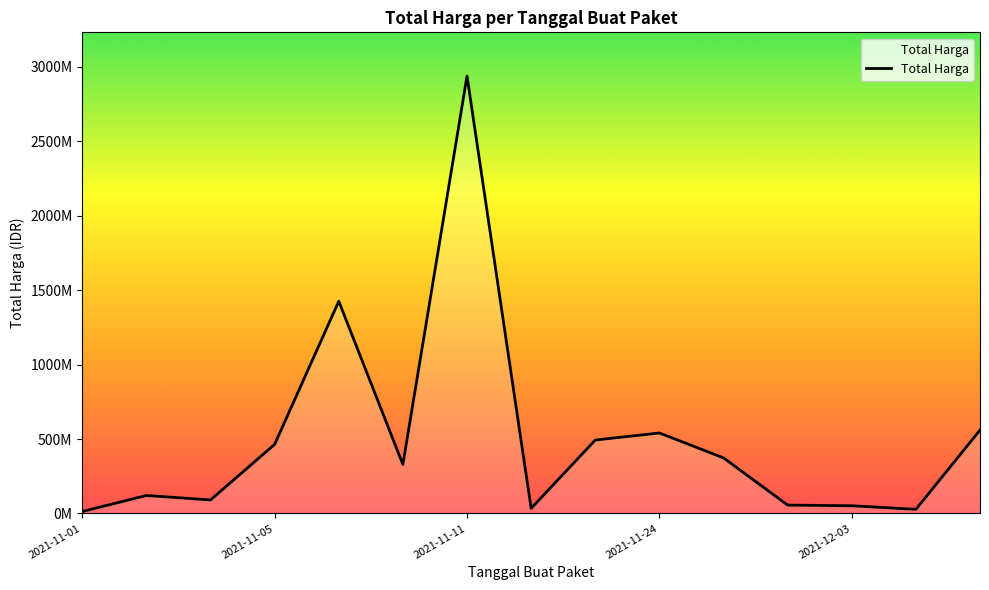

How many data points are less than 329124000?

7